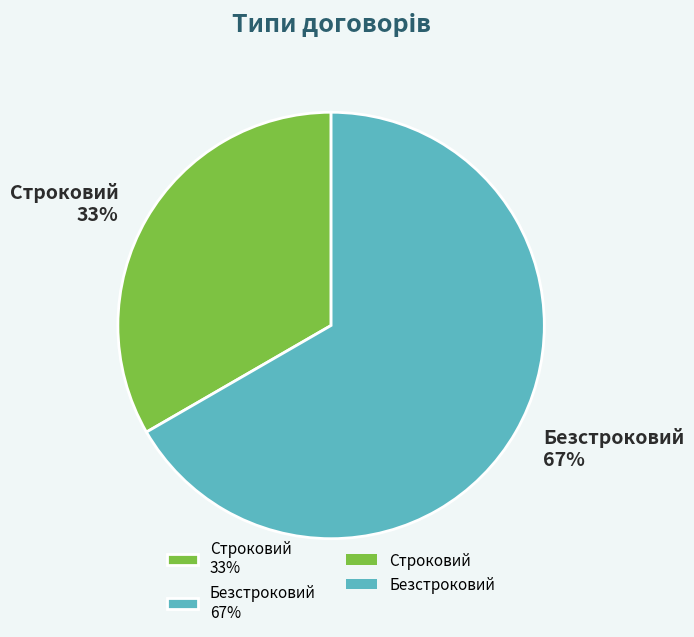

Rank the categories by value from lowest to highest.

Строковий, Безстроковий